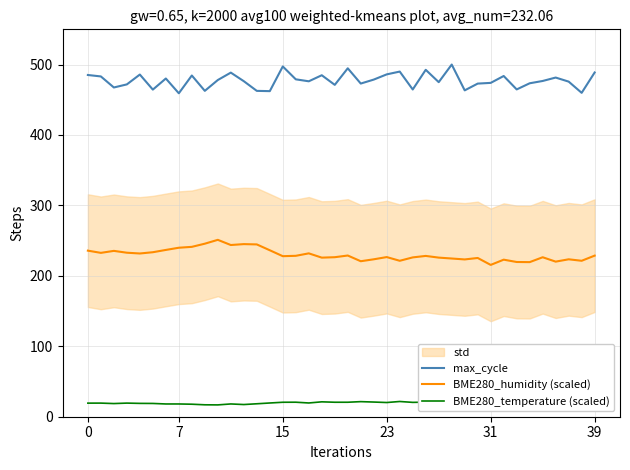

In BME280_temperature (scaled), how many points are higher than both neighbors (excluding endpoints)?

13